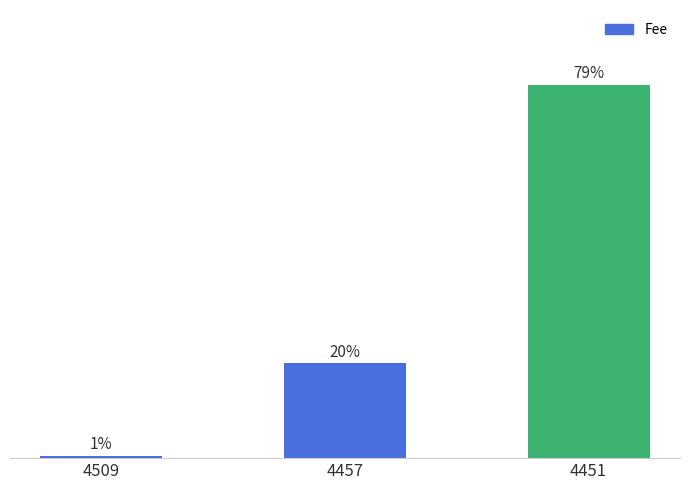

Rank the categories by value from highest to lowest.

4451, 4457, 4509